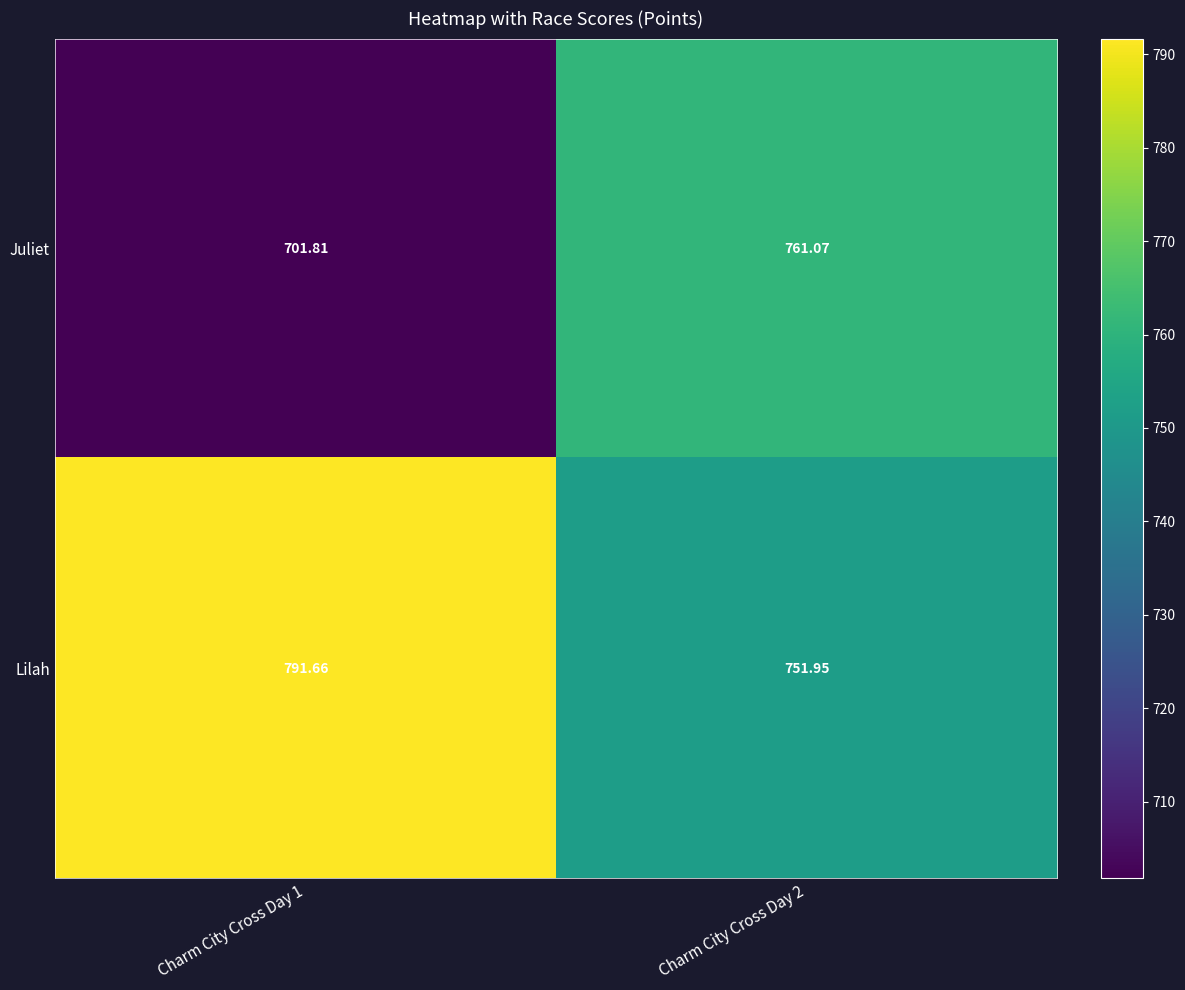

At which category is the sum across all series the highest?

Charm City Cross Day 2